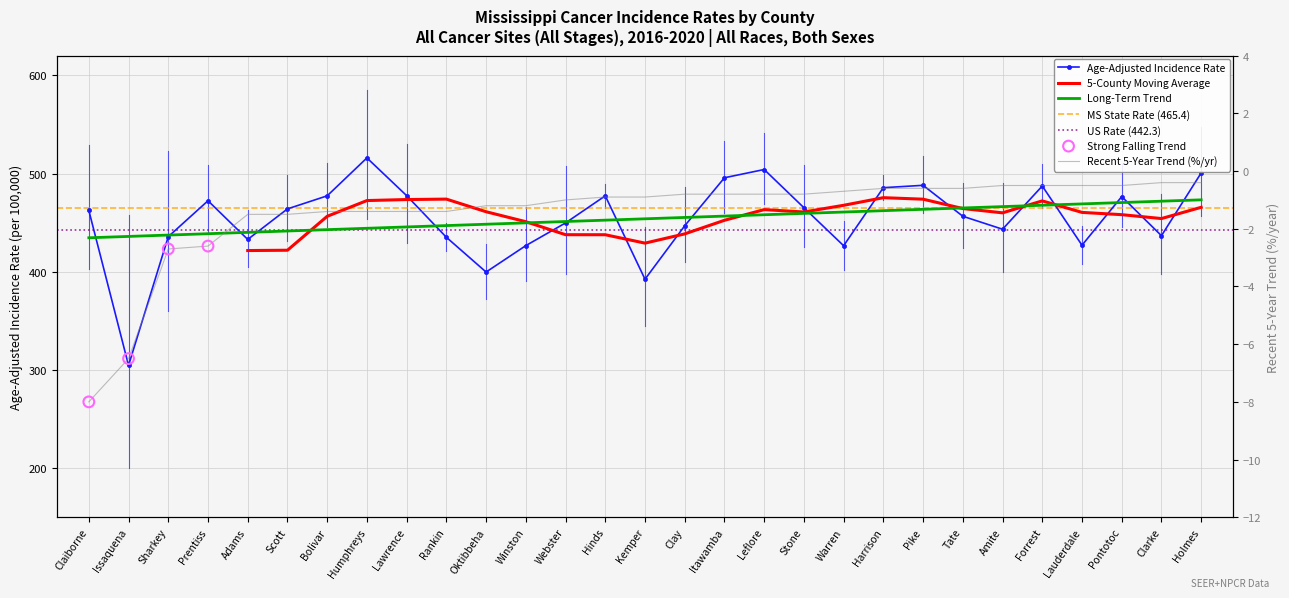

At how many categories does at least one series exceed 249?

29